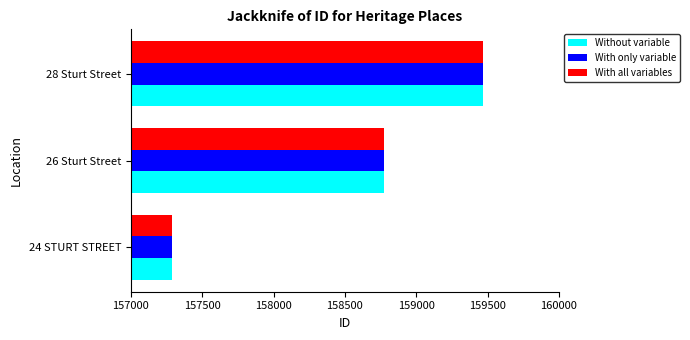

The value of Without variable at 24 STURT STREET is 157291. True or false?

True